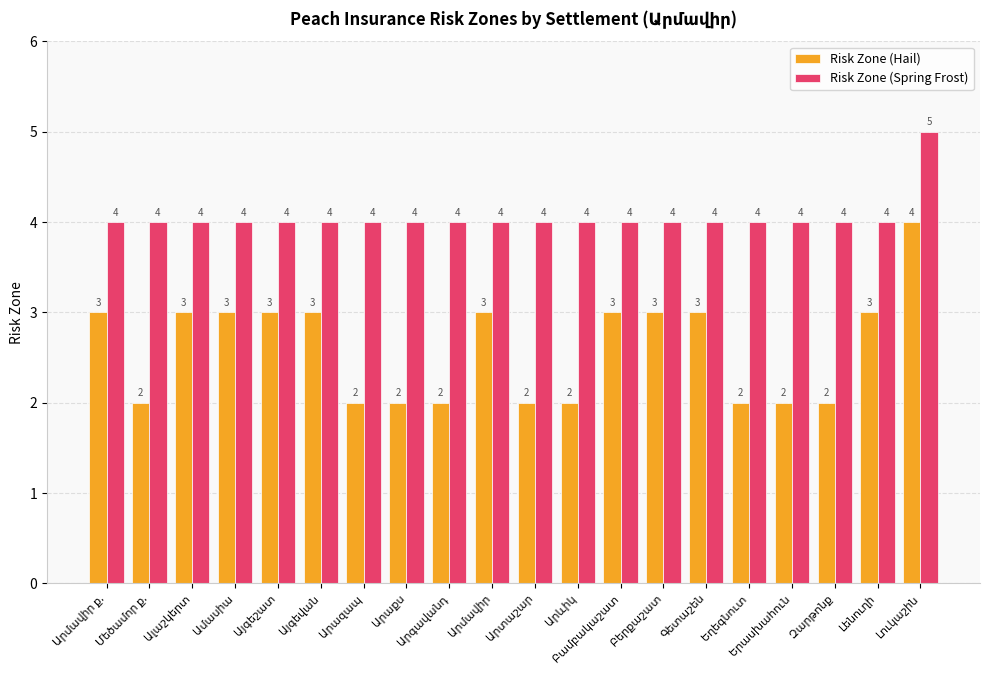

Count the Risk Zone (Spring Frost) values in the range 4 to 5.

20